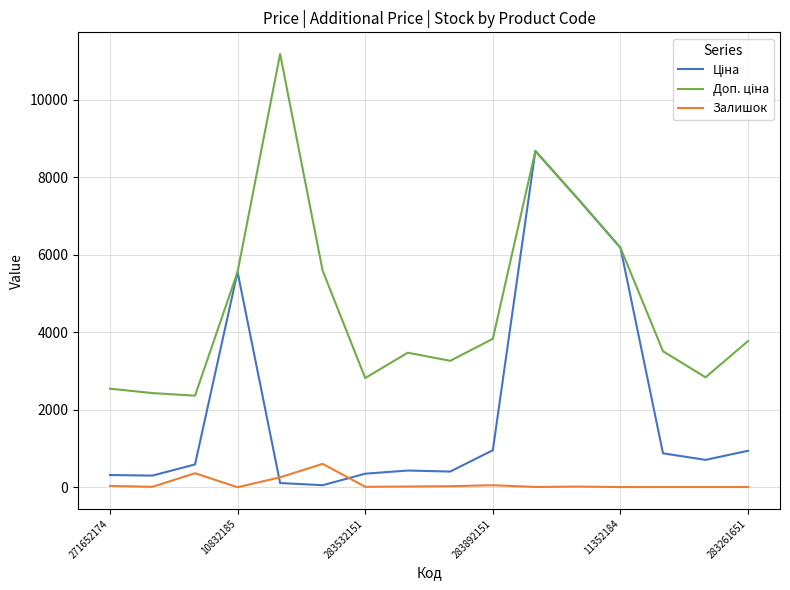

What is the maximum value shown in the chart?

11182.0